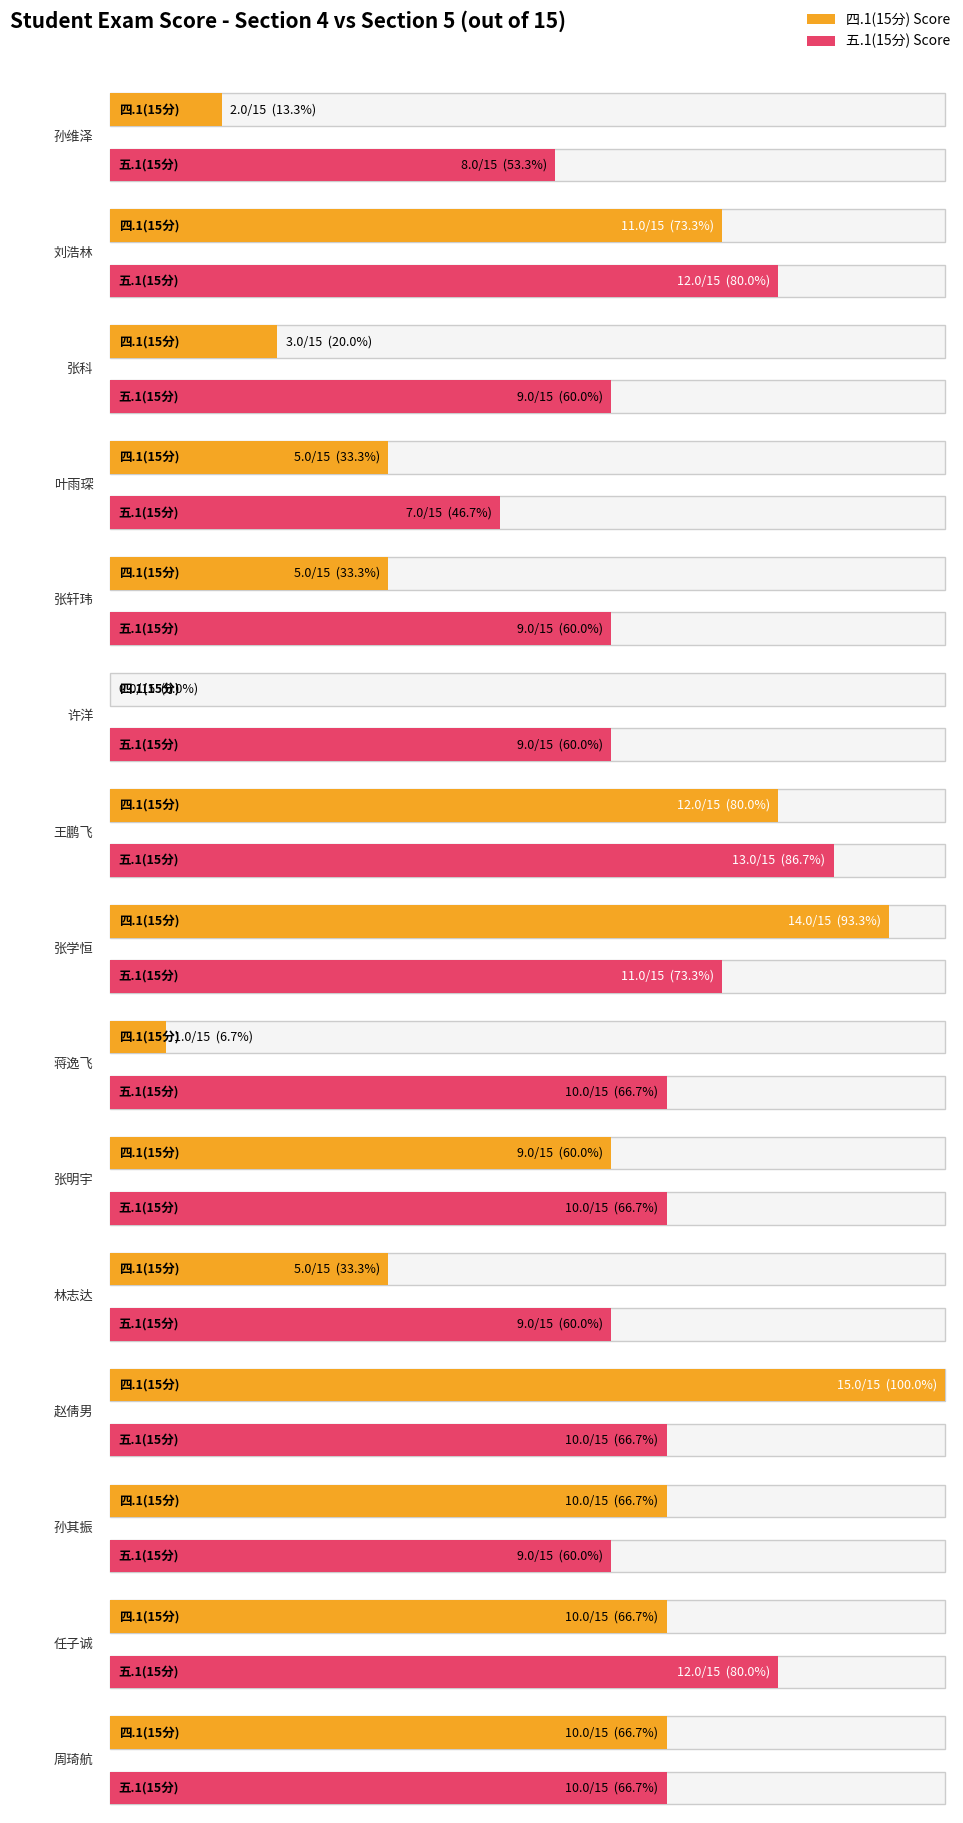

What is the maximum value for 四.1(15分)?

15.0